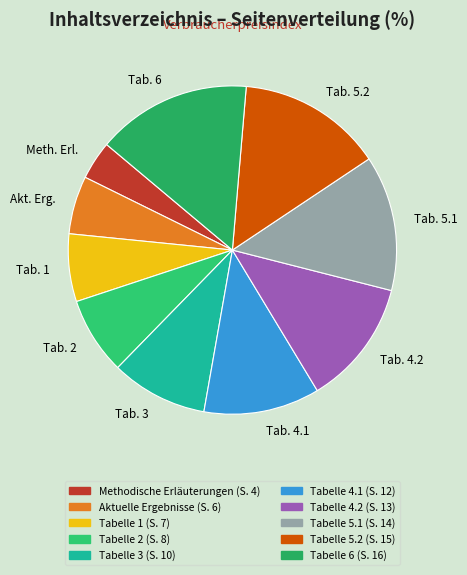

Which slice is the smallest?

Meth. Erl.